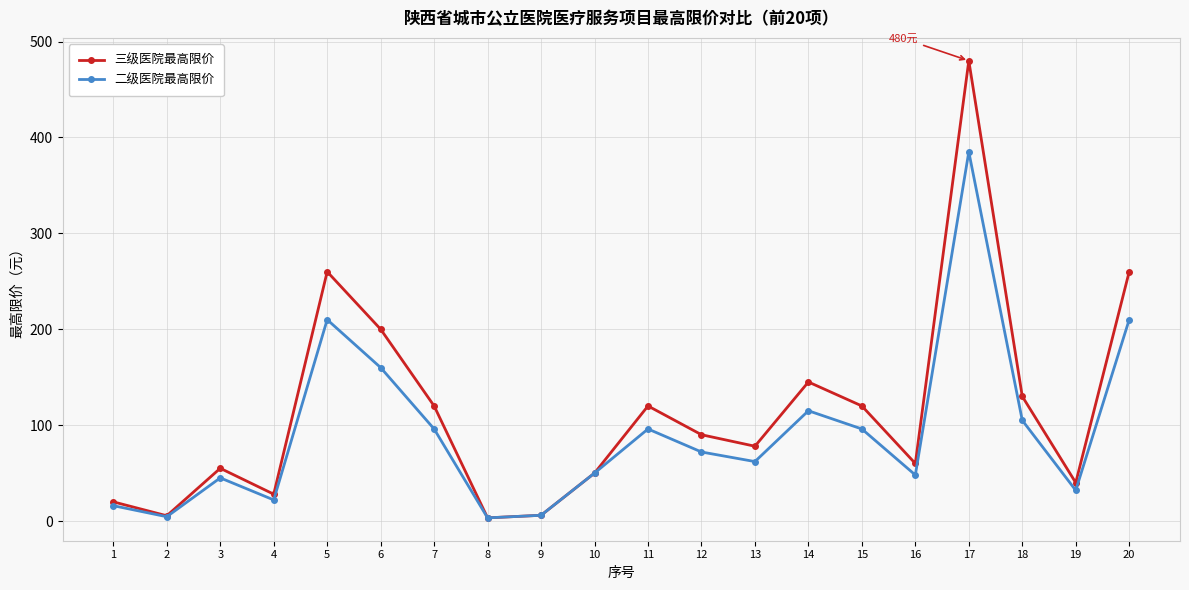

What is the greatest value displayed?

480.0